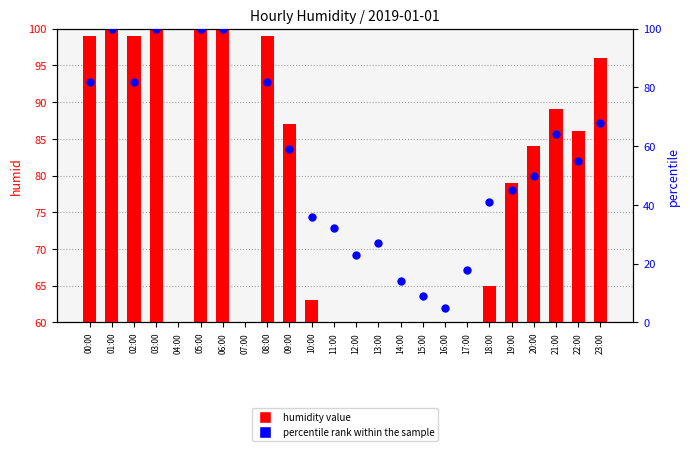

Which series has the widest spread of Y values?

percentile rank within the sample